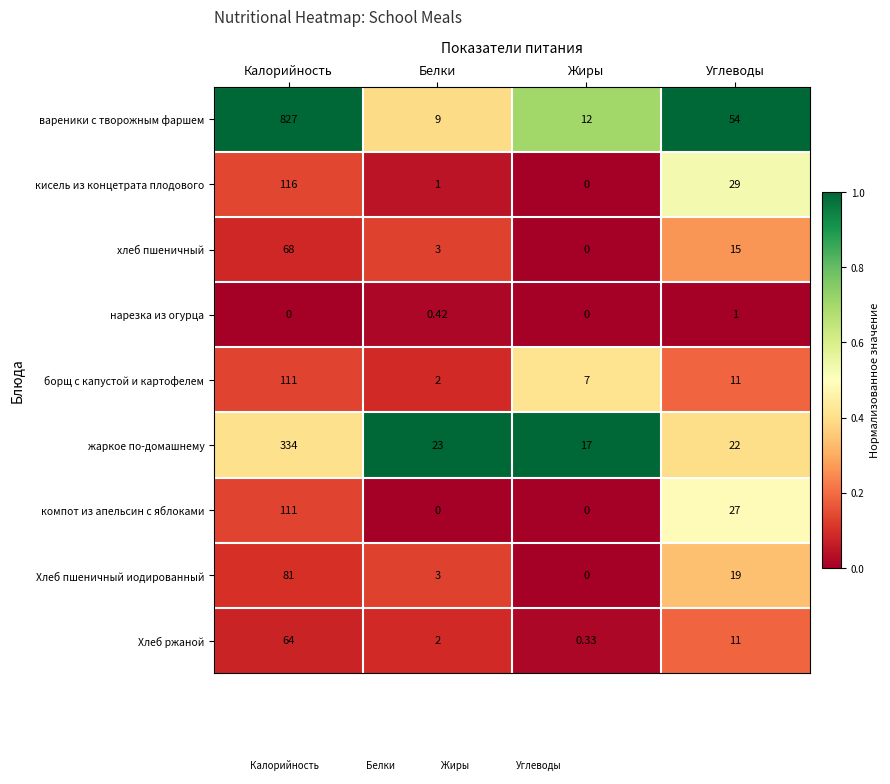

Which category has the highest value in the вареники с творожным фаршем series?

Калорийность